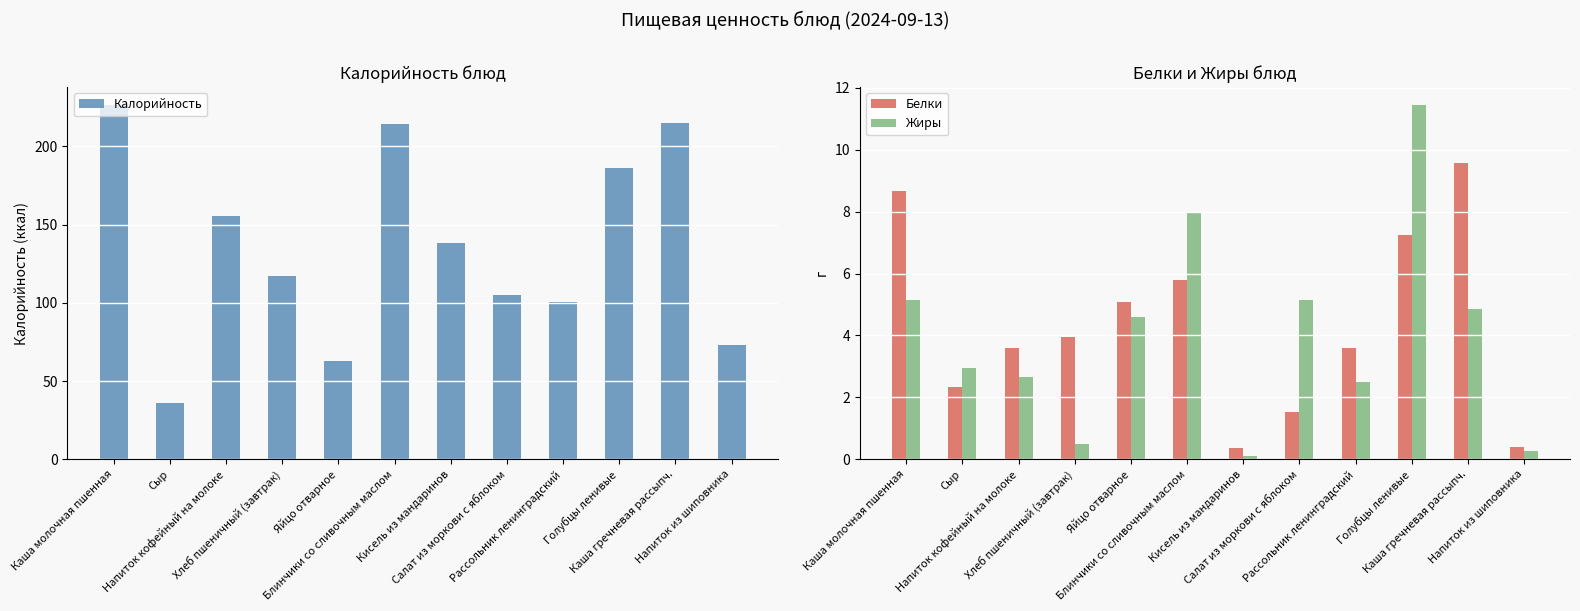

The value of Жиры at Яйцо отварное is 4.6. True or false?

True